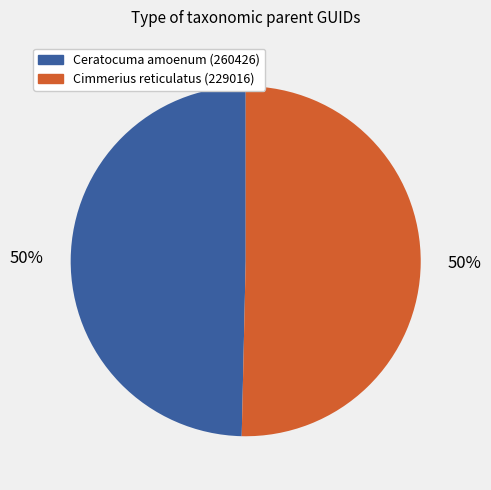

True or false: Ceratocuma amoenum (260426) accounts for 50% of the total.

True